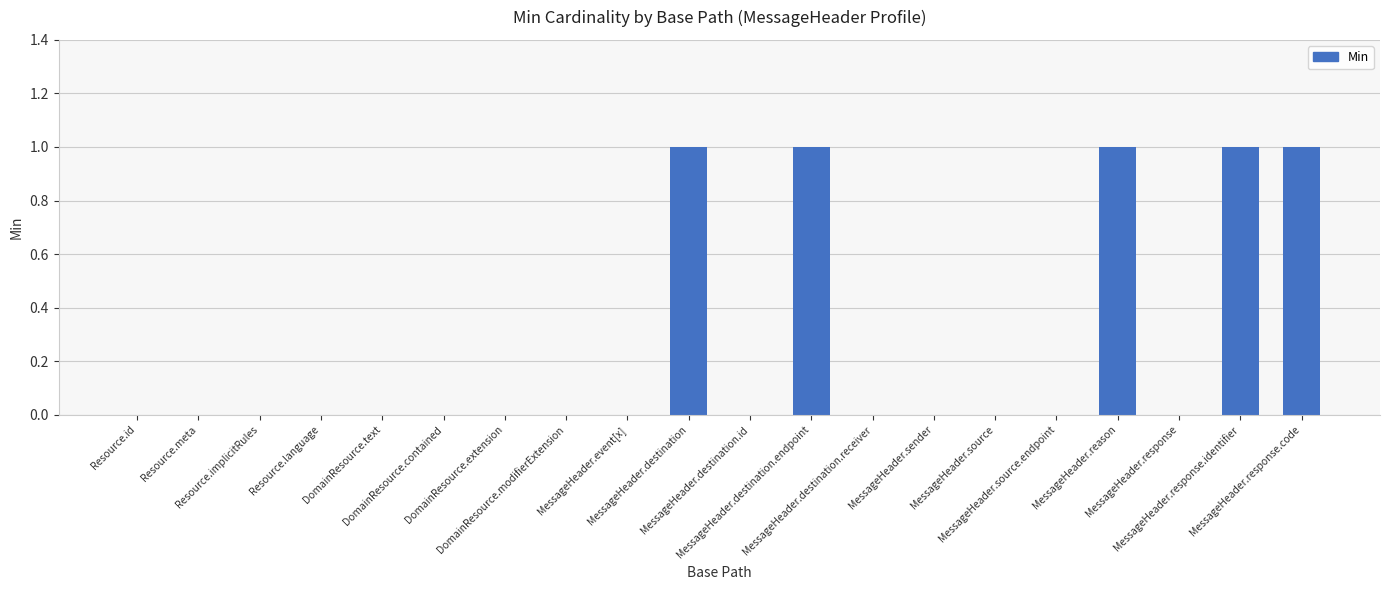

Are the bars horizontal?

No